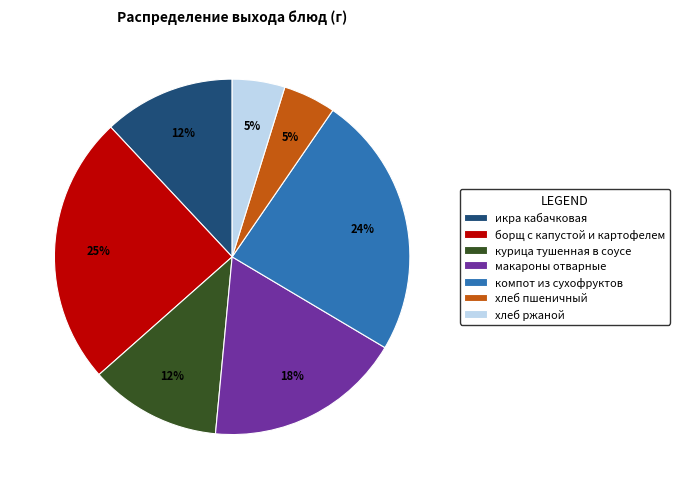

To the nearest percent, what is the difference between the largest and smallest slice percentages?

20%